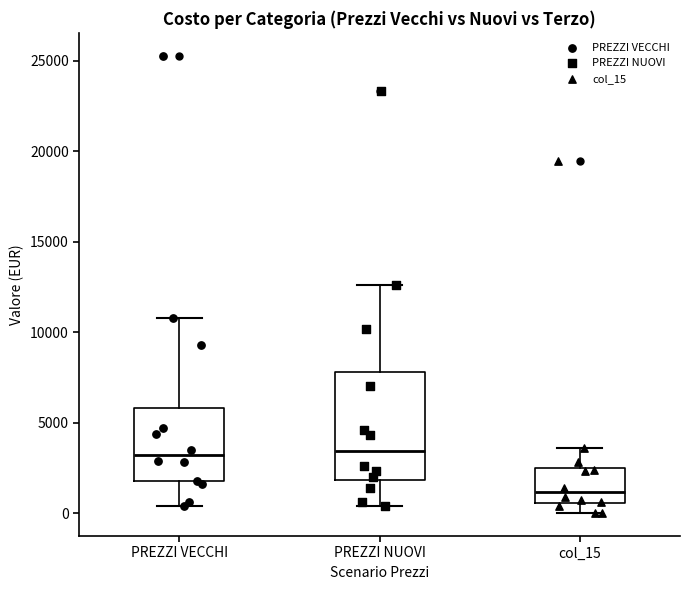

Which box's median line is the lowest?

col_15